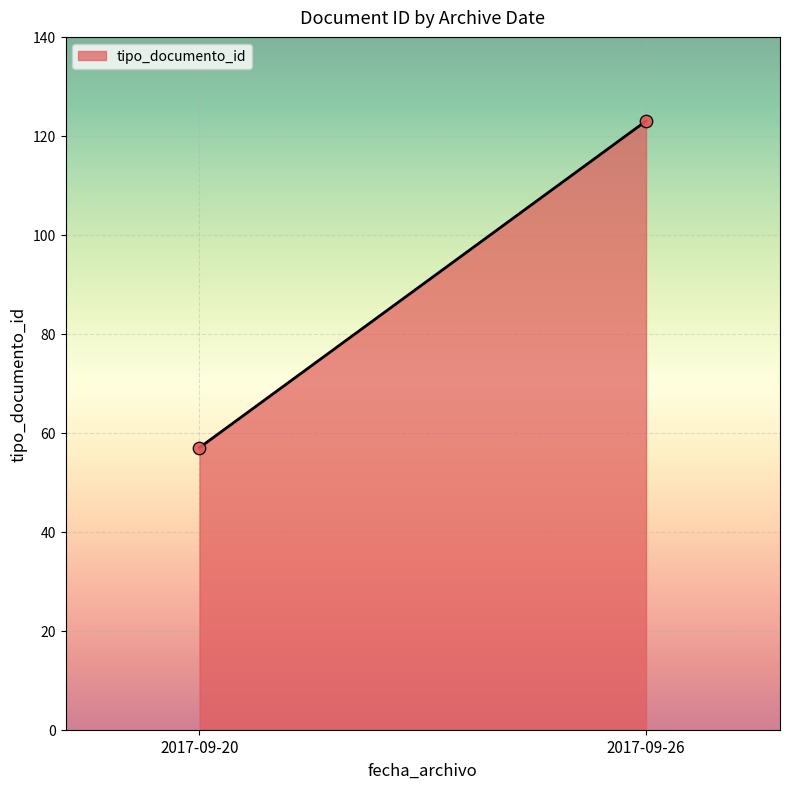

What is the average Y value?

90